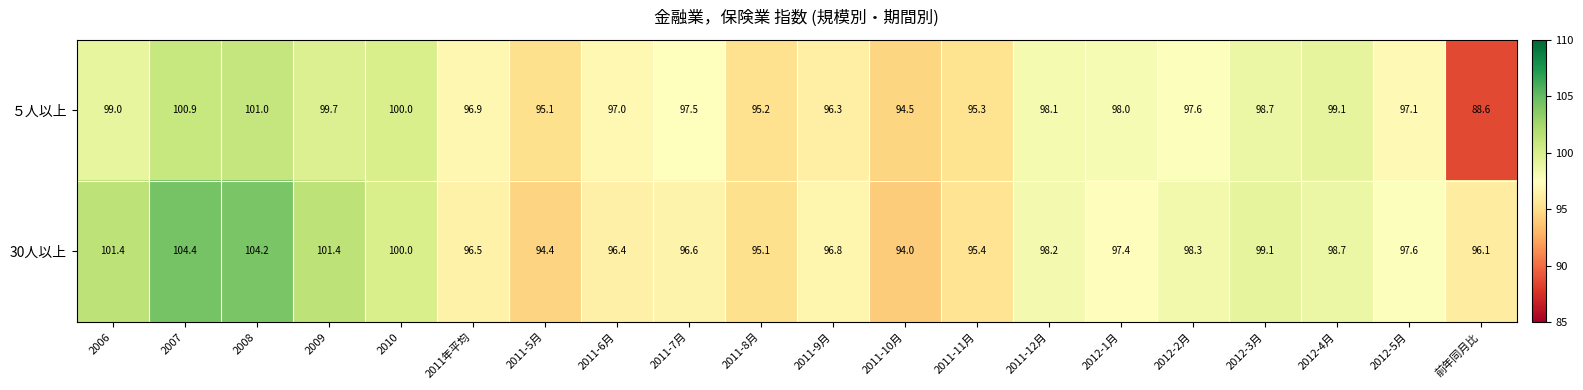

What is the difference between the highest and lowest values at 2006?

2.4